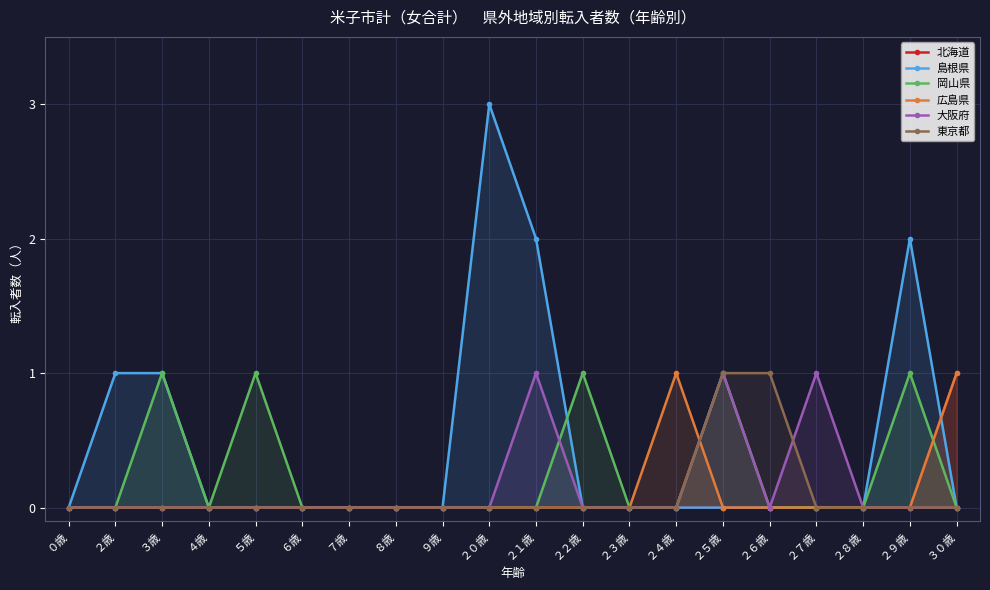

Does the chart display data point markers on the line(s)?

Yes